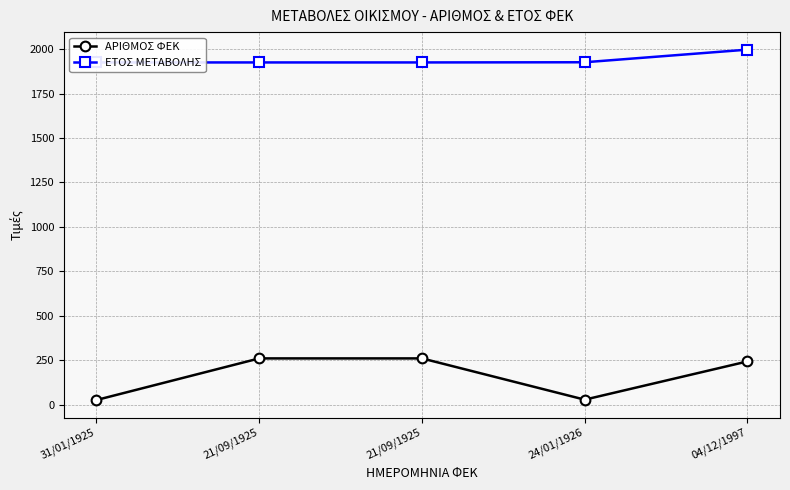

What is the maximum value shown in the chart?

1997